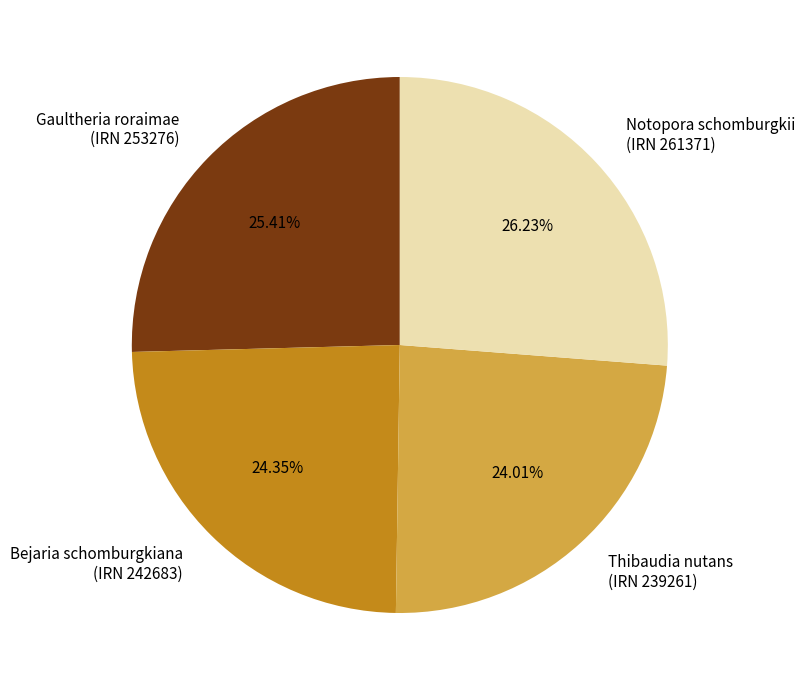

How many slices are in this pie chart?

4